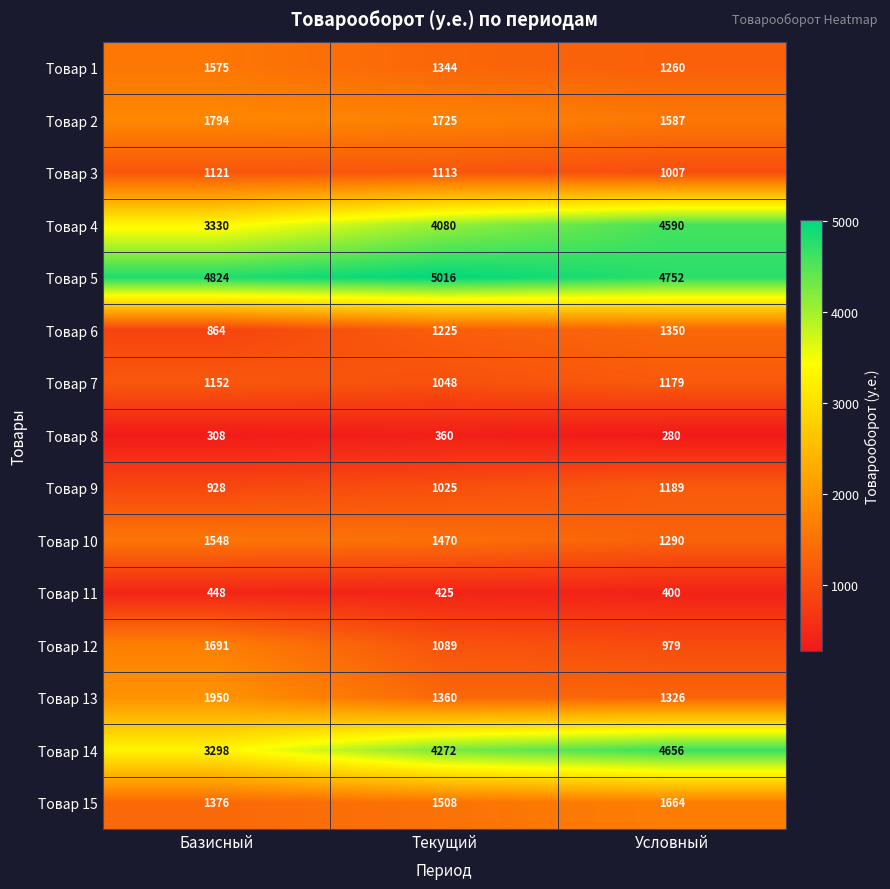

At which category is the sum across all series the highest?

Условный